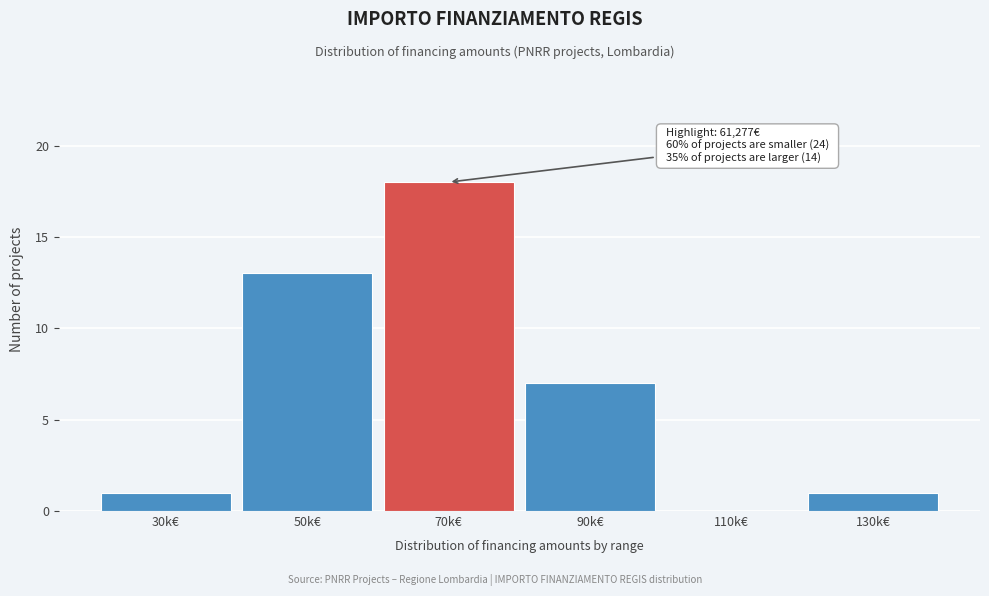

Reading left to right, what are all the values shown in this chart?

30k€=1	50k€=13	70k€=18	90k€=7	110k€=0	130k€=1